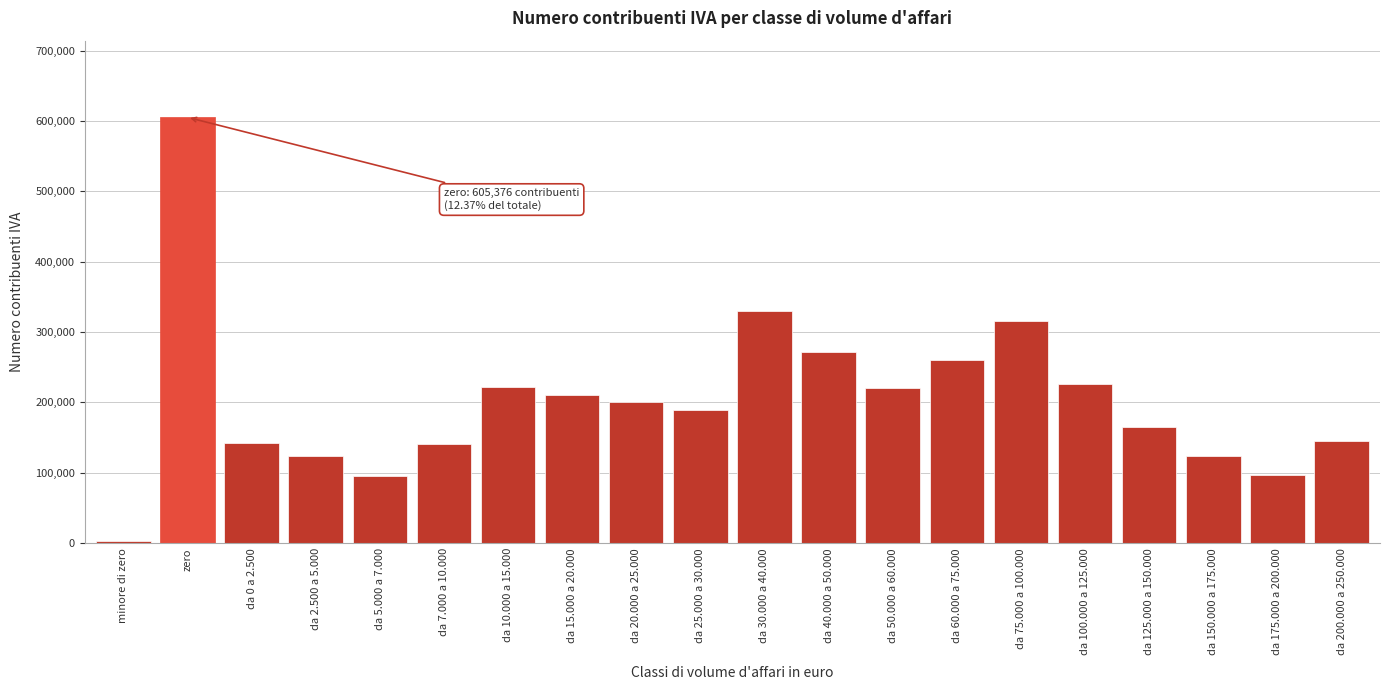

What is the change in value from da 20.000 a 25.000 to da 60.000 a 75.000?

+60072